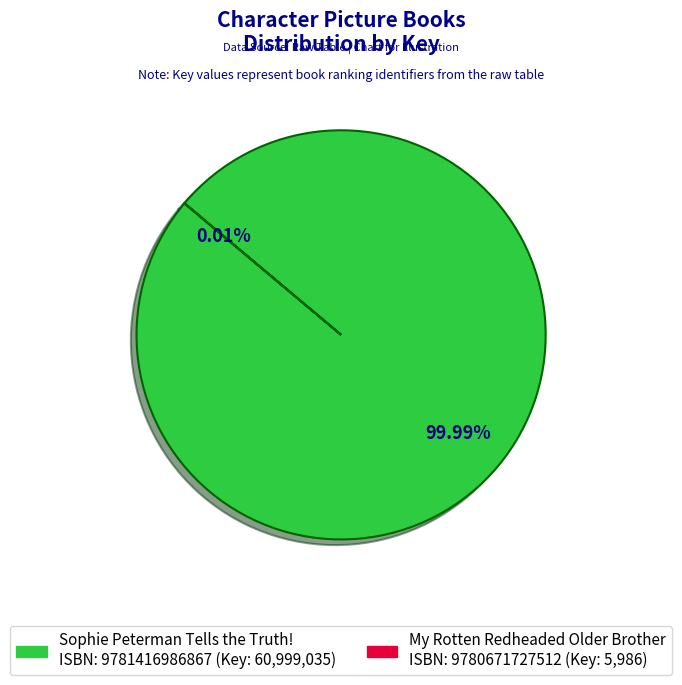

To the nearest percent, what is the combined percentage of 9780671727512 and 9781416986867?

100%